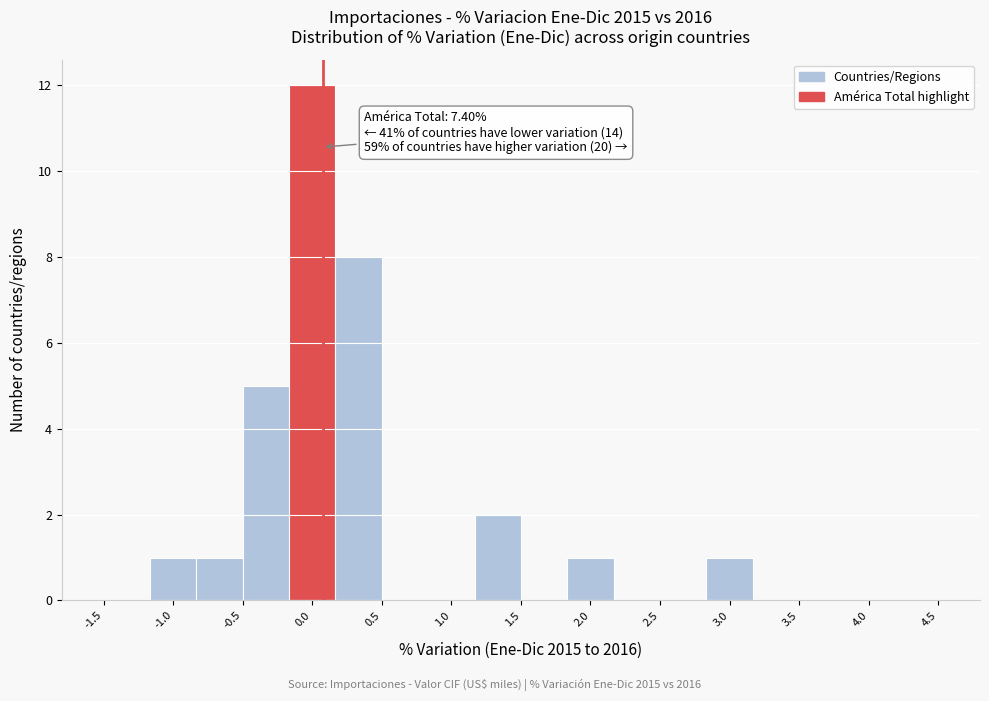

Over which range of the x-axis is the bar tallest?

-0.15 to 0.15